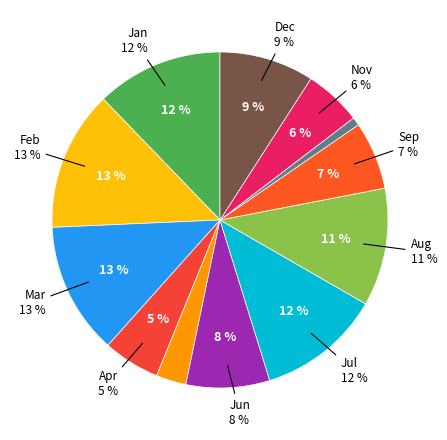

Which category has the smallest portion of the pie?

Oct